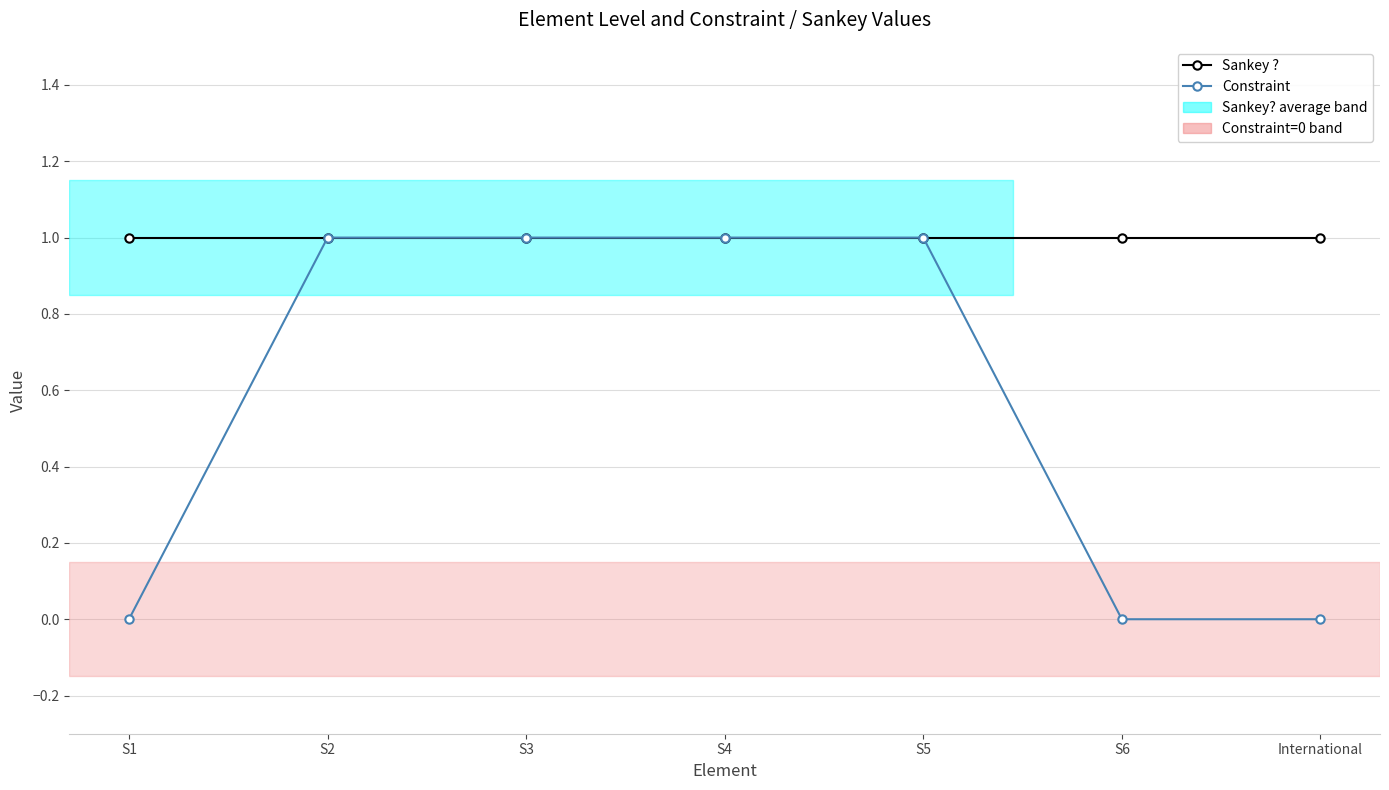

Which series has the largest total across all categories?

Sankey ?